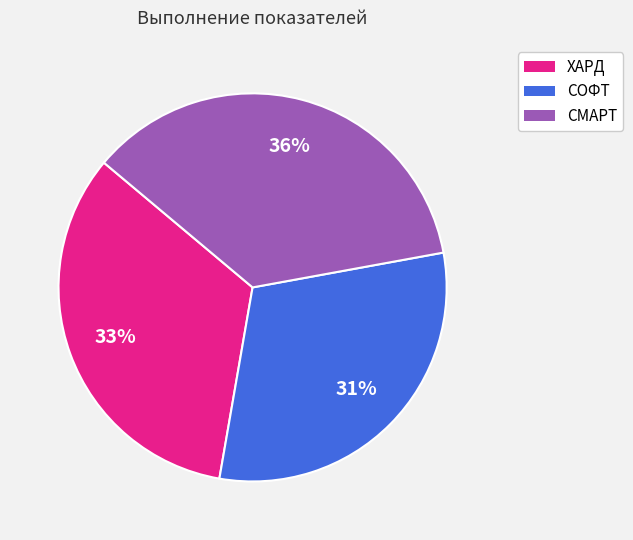

Combined, do СМАРТ and СОФТ account for over 50%?

Yes